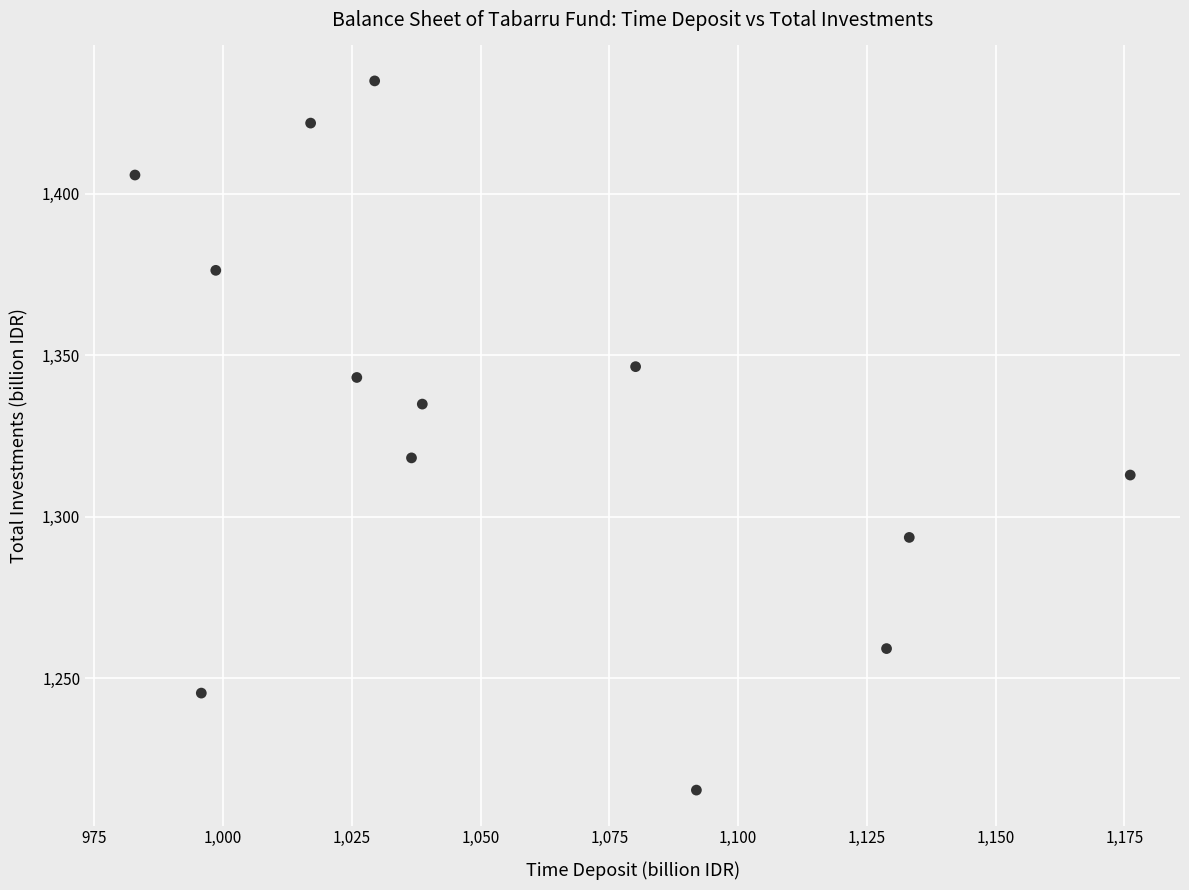

What Y value in the scatter plot is closest to 1325?

1318.2